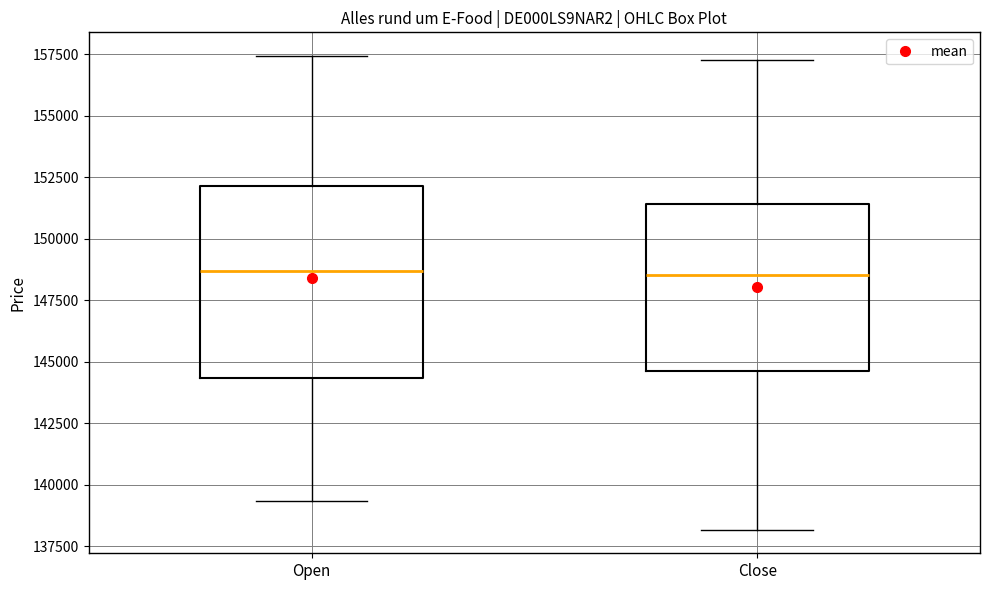

Reading left to right, transcribe this box plot: for each box, give where its median line is, the range the box spans, and where its two whiskers end, as read against the y-axis. The values are not printed on the chart, so give them approximately, as read against the axis.

Open: median 148500, box 144500 to 152000, whiskers 139500 to 157500
Close: median 148500, box 144500 to 151500, whiskers 138000 to 157500